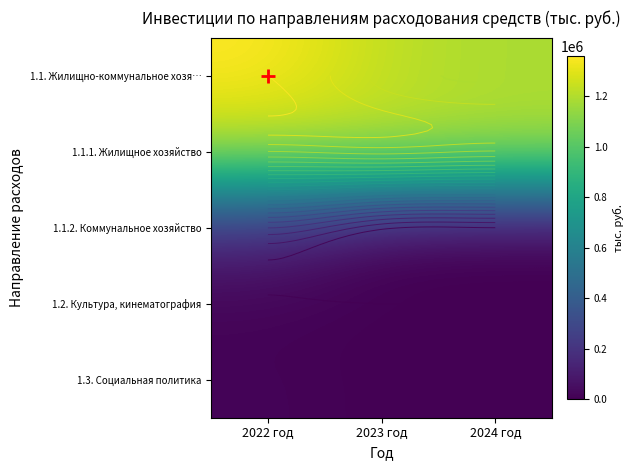

The 1.1.2. Коммунальное хозяйство series shows 171692.9 at 2022 год. True or false?

True